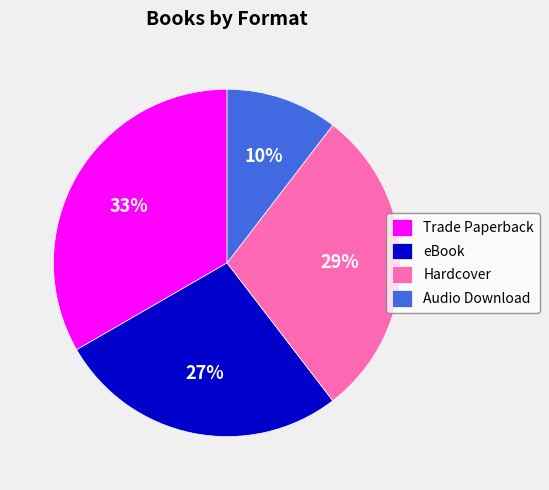

Combined, do Hardcover and Audio Download account for over 50%?

No